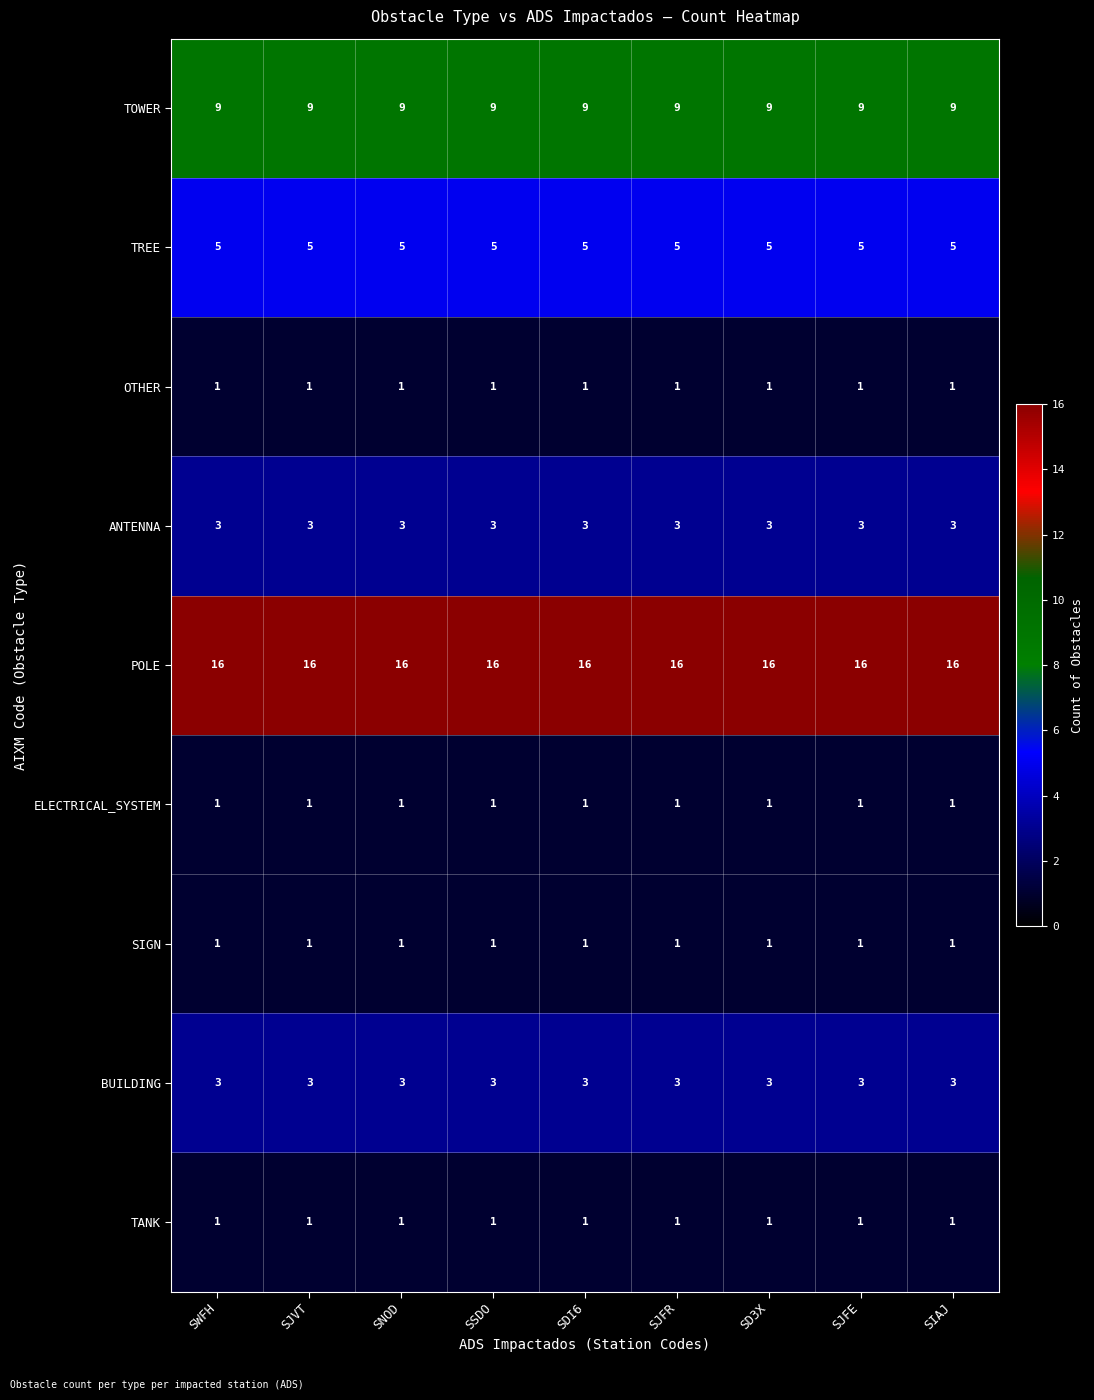

What is the minimum value for TOWER?

9